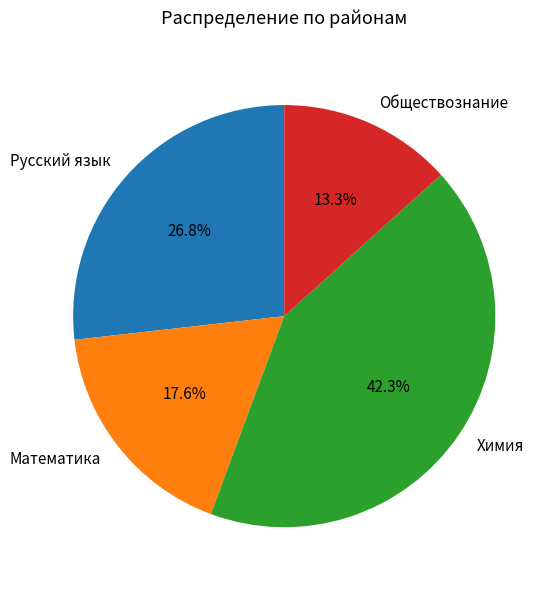

Count the number of slices in the pie.

4